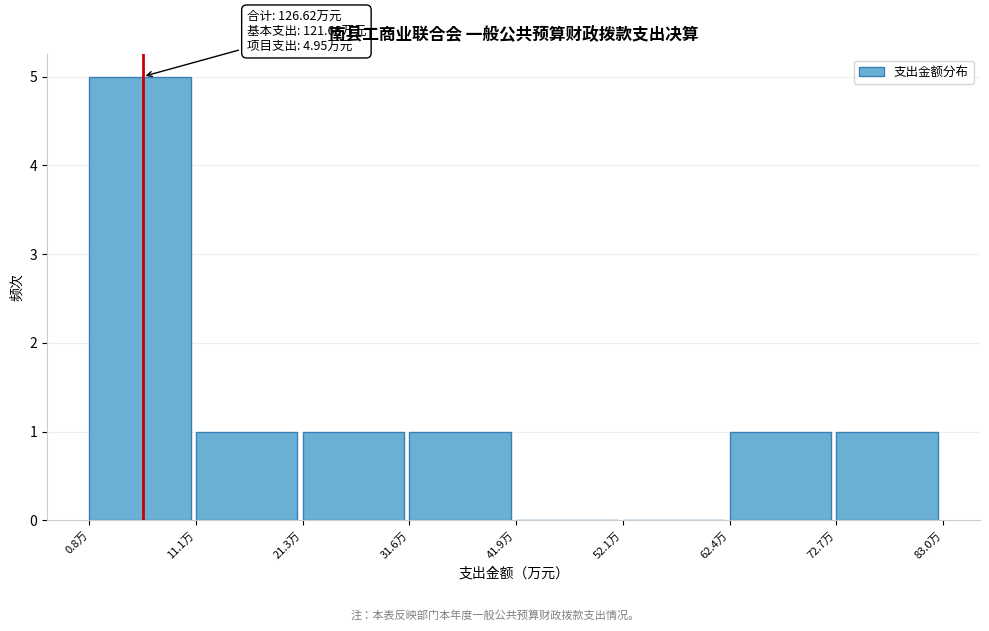

Over which range of the x-axis is the bar tallest?

0 to 12